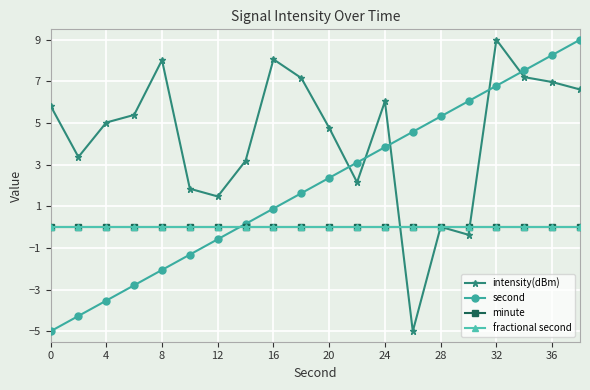

True or false: intensity(dBm) and minute cross at least once.

True